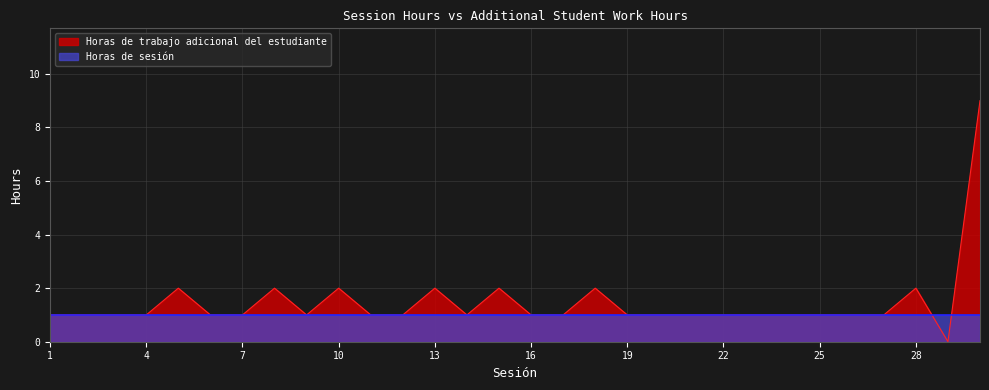

True or false: the data shows 2 at 24.

False